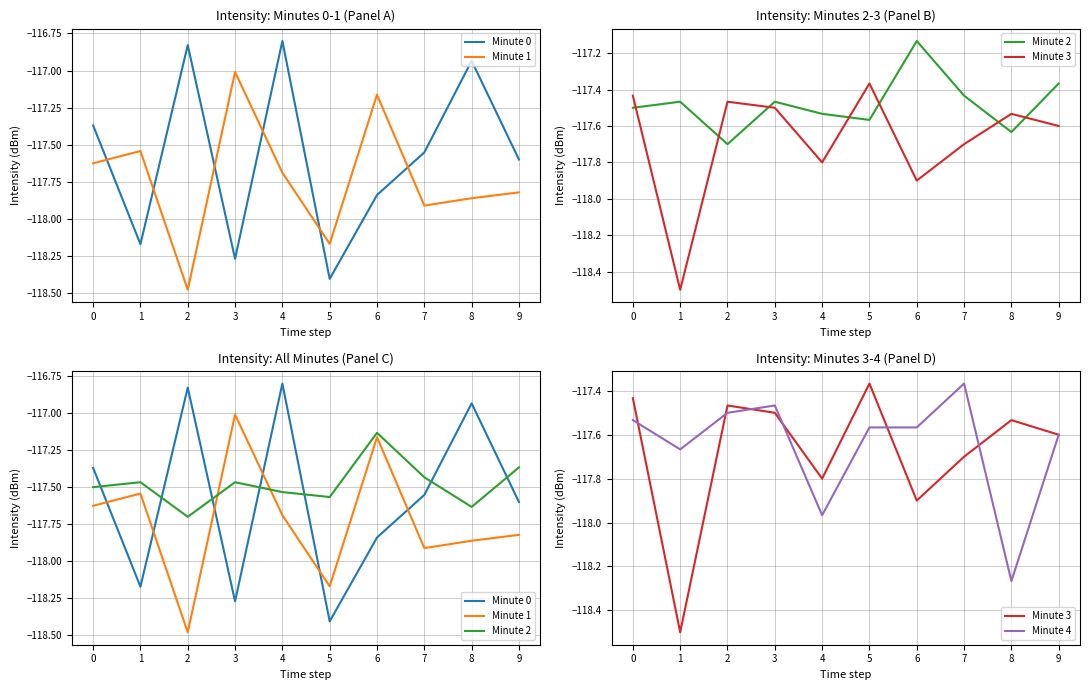

Which series has the largest total across all categories?

Minute 2